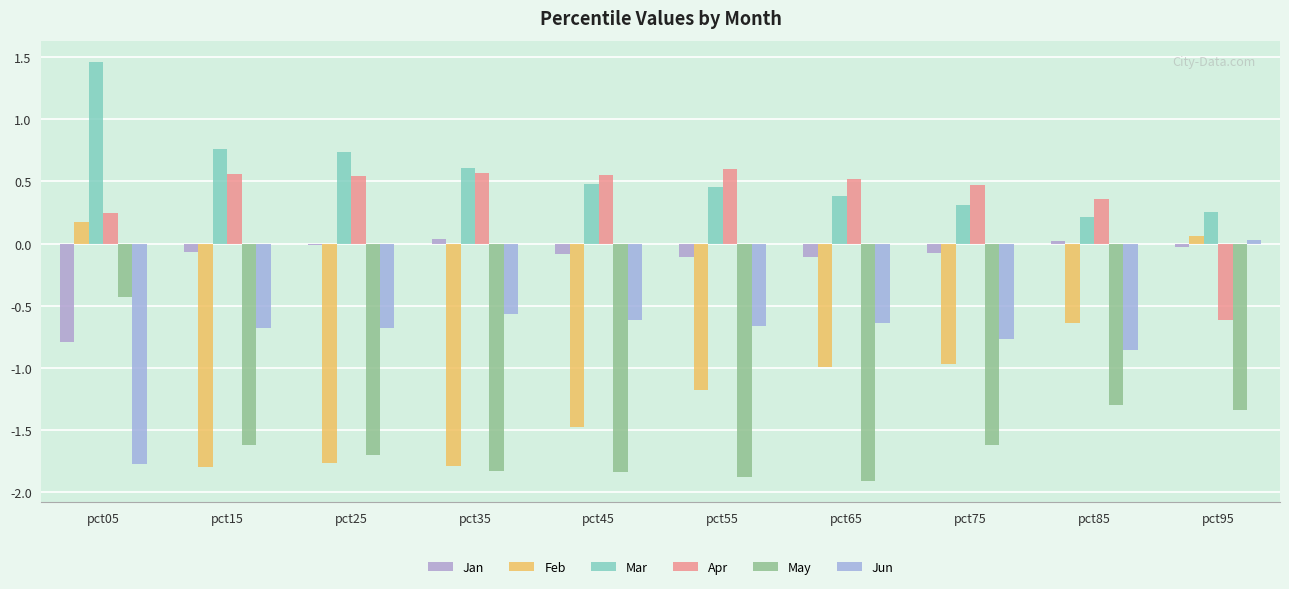

How many groups of bars are there?

10